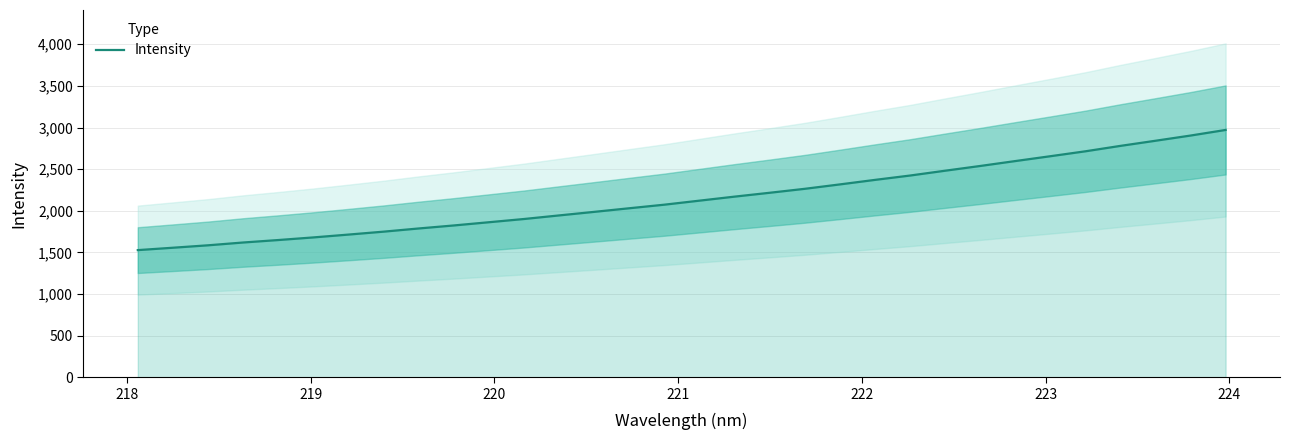

Count the number of values greater than 2121.

16